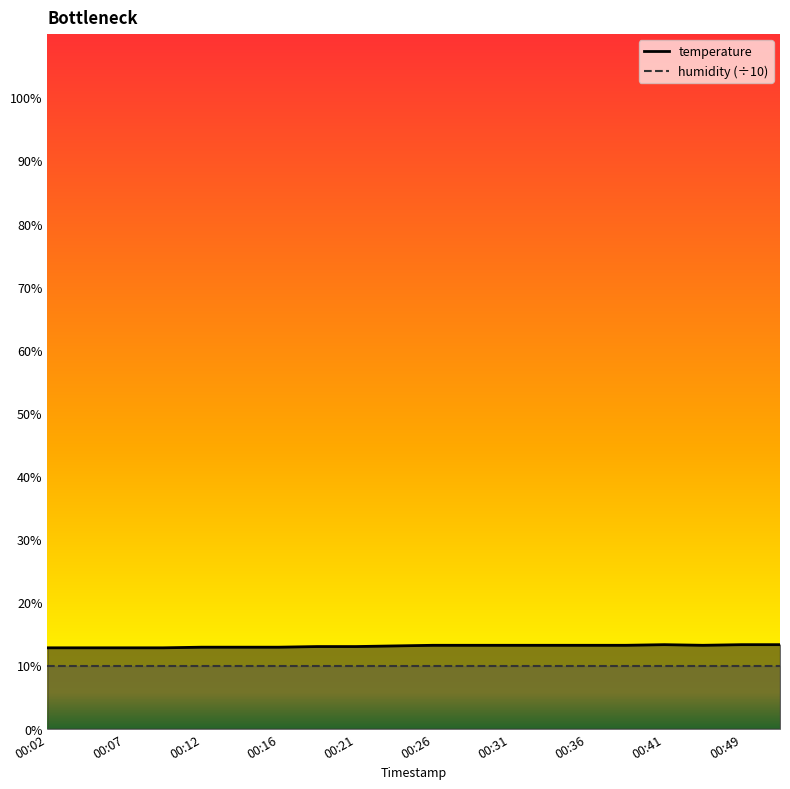

What is the difference between the values at 00:14 and 00:36?

0.3